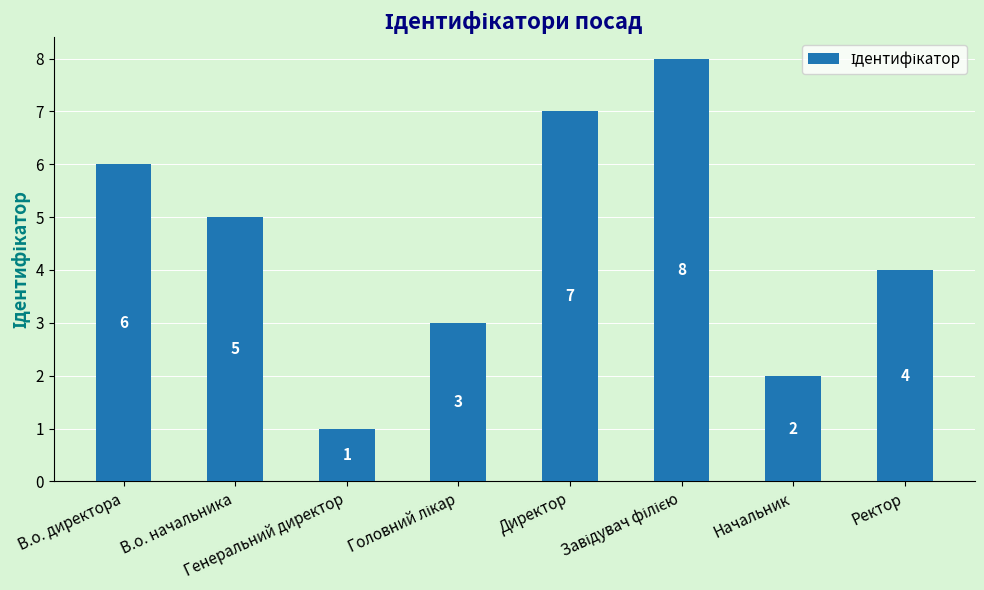

What is the smallest value displayed?

1